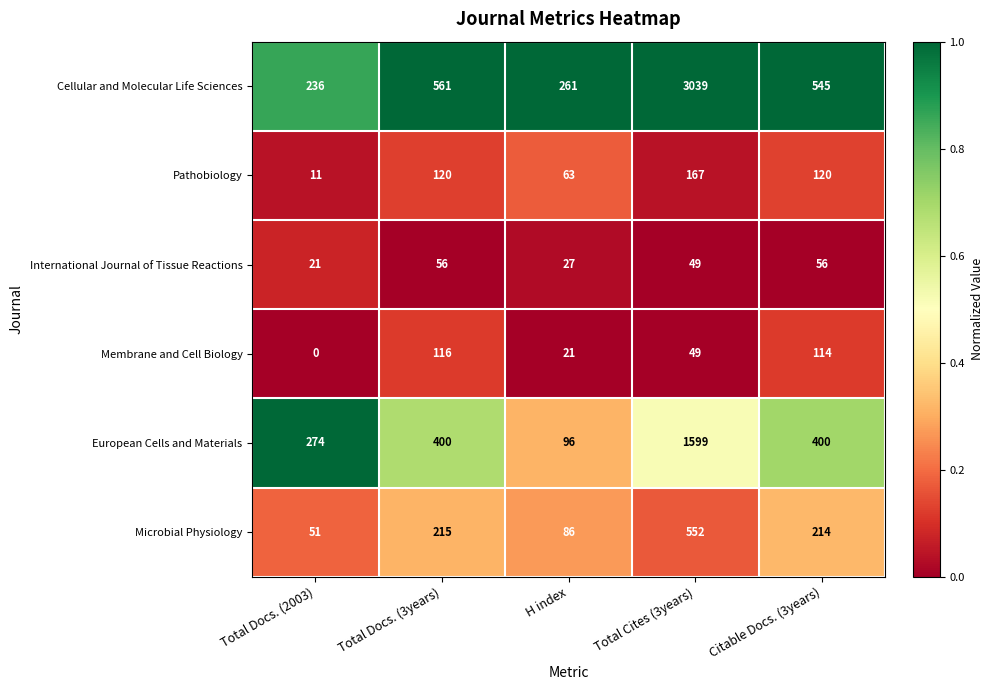

Where does the Microbial Physiology series first go above 214?

Total Docs. (3years)